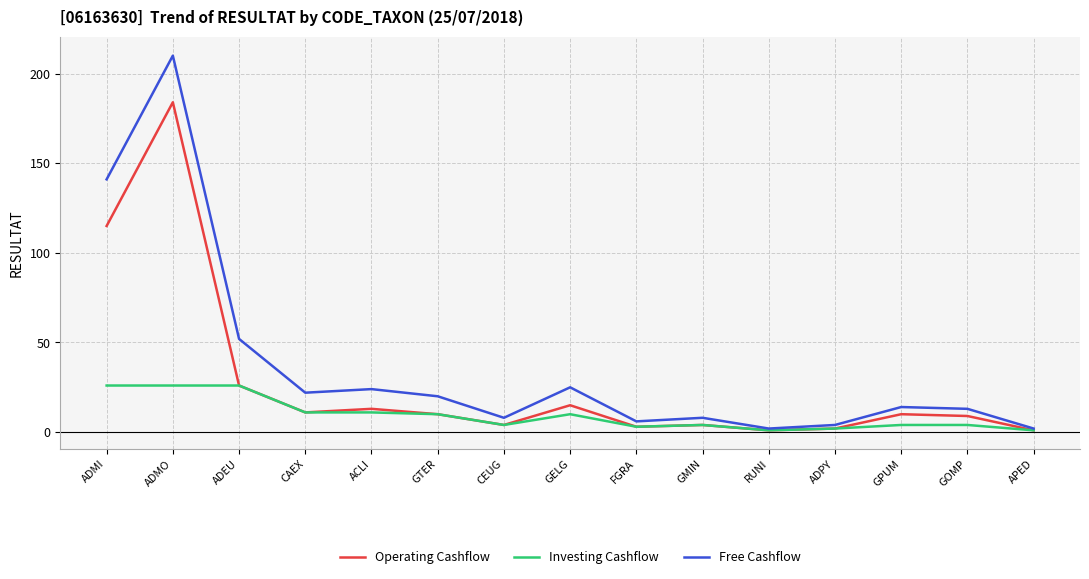

What position from the left is GTER?

6